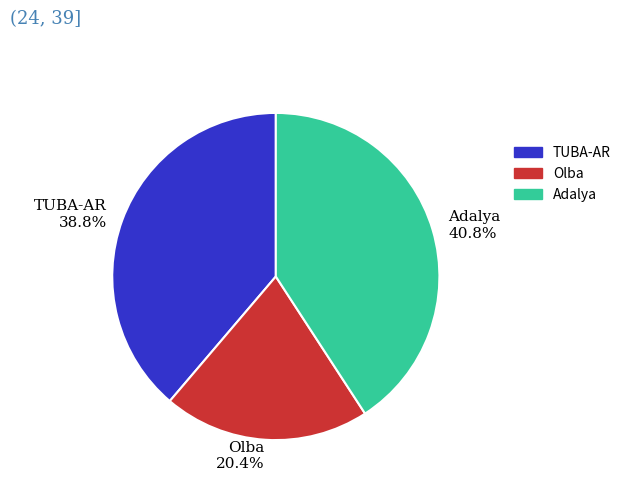

Is TUBA-AR the majority of the pie?

No